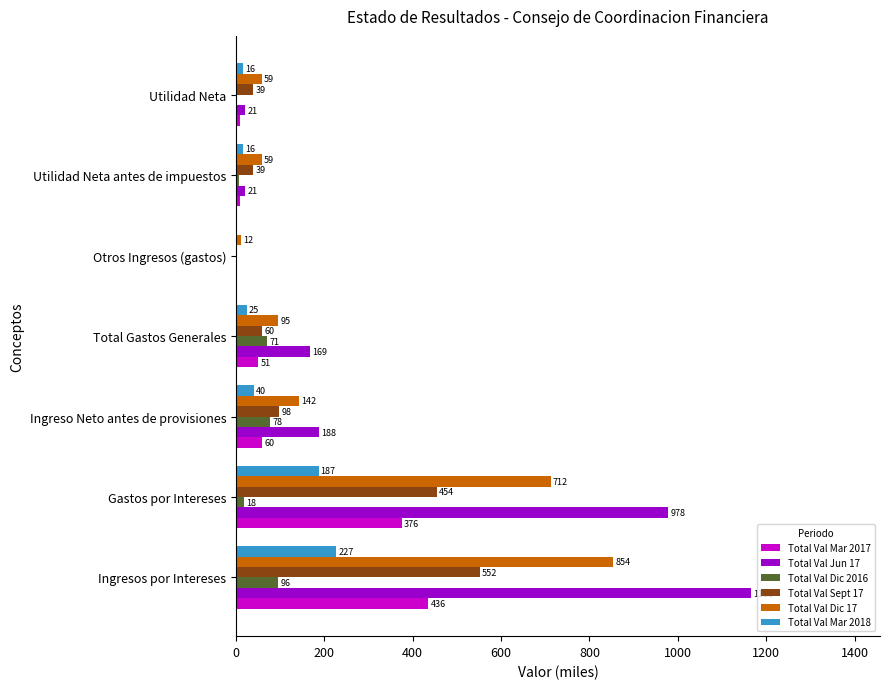

Is it true that Total Val Sept 17 equals 962.8 at Ingresos por Intereses?

False